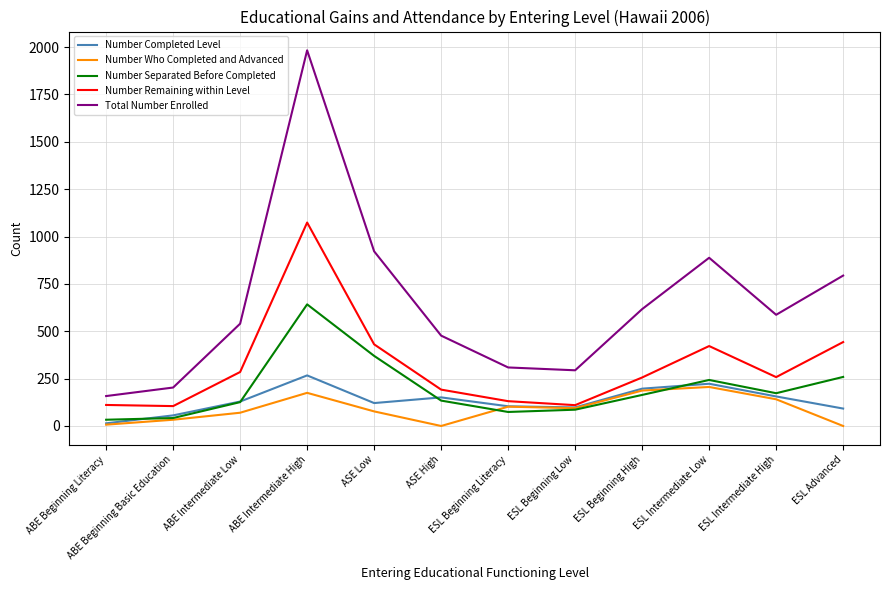

Is it true that Number Separated Before Completed equals 136 at ESL Intermediate Low?

False